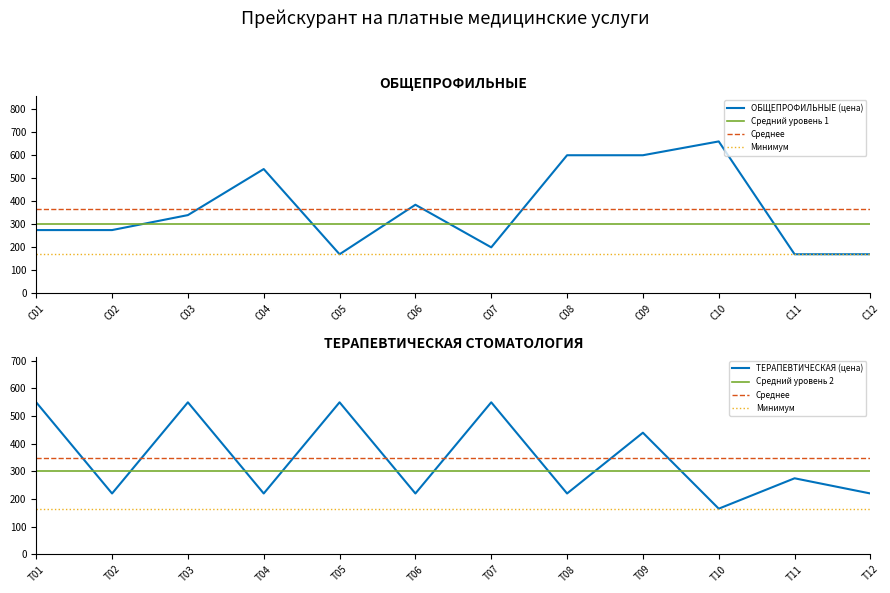

Which label corresponds to the largest value in the chart?

С10